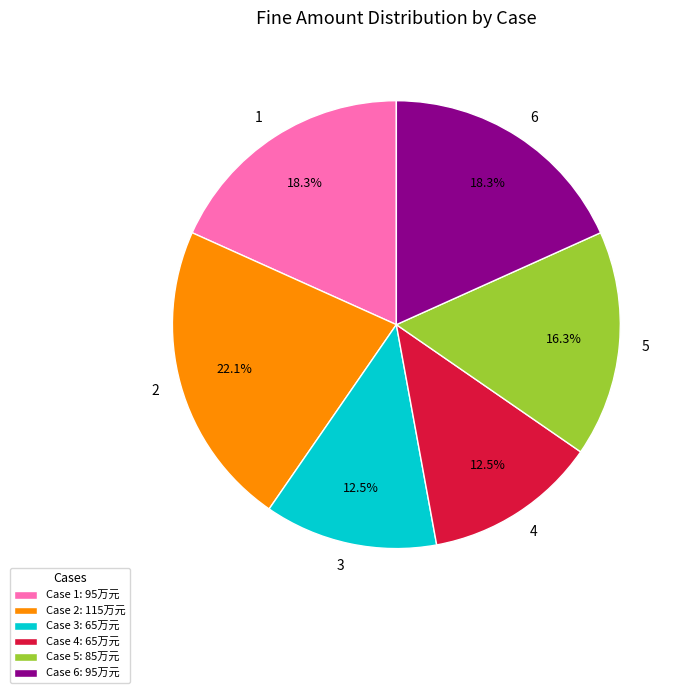

To the nearest percent, what portion does 2 represent?

22%